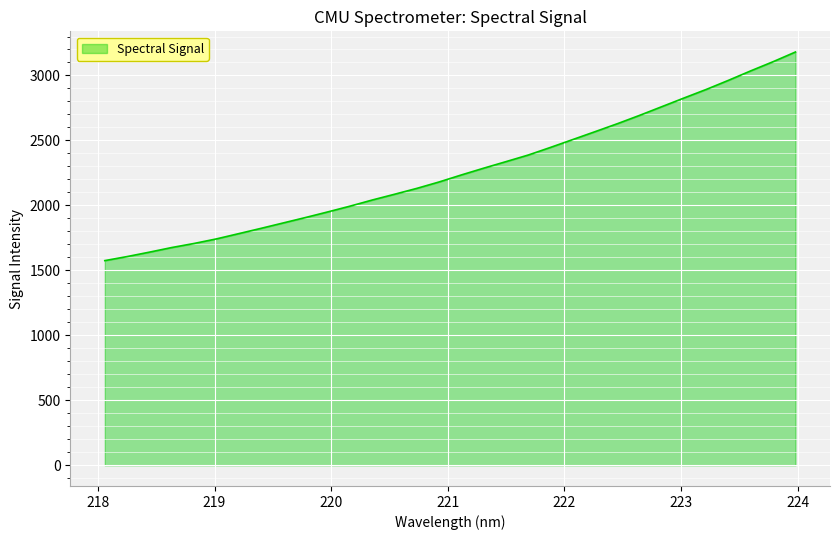

What is the greatest value displayed?

3180.8